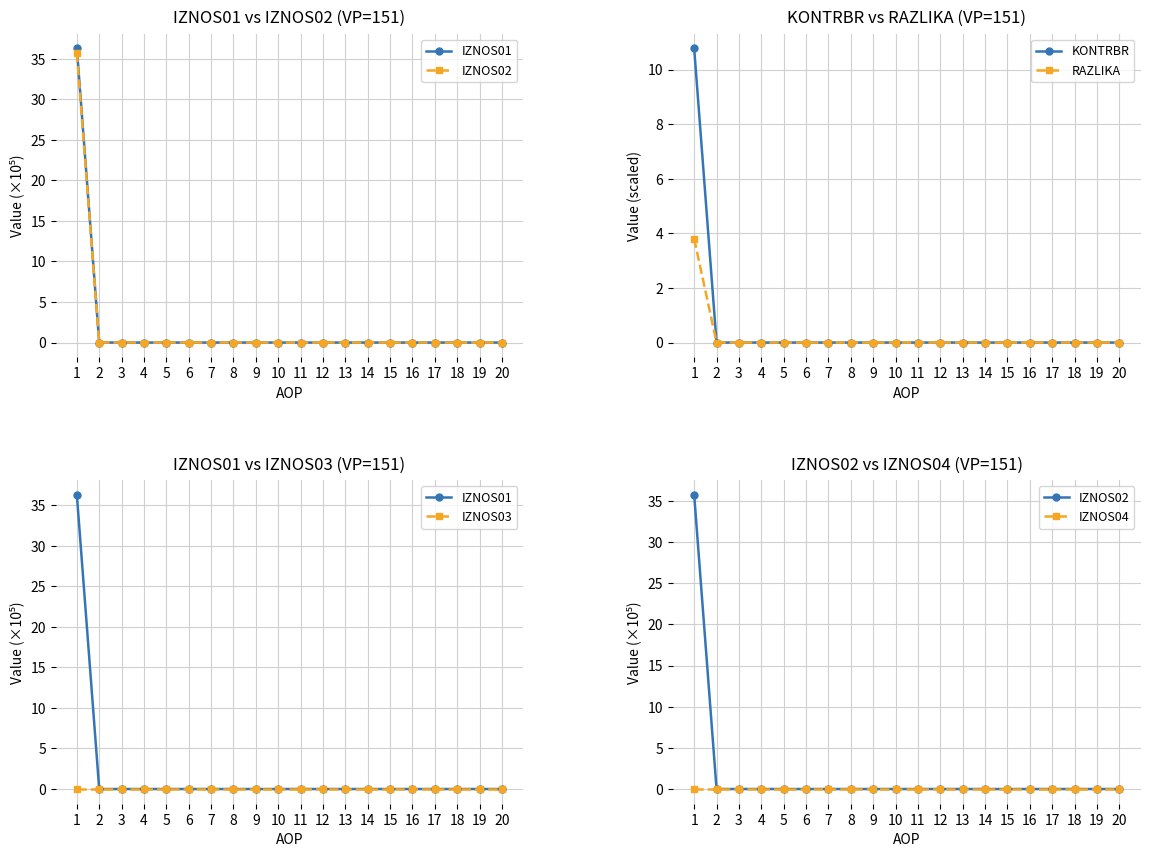

At which category is the sum across all series the highest?

1